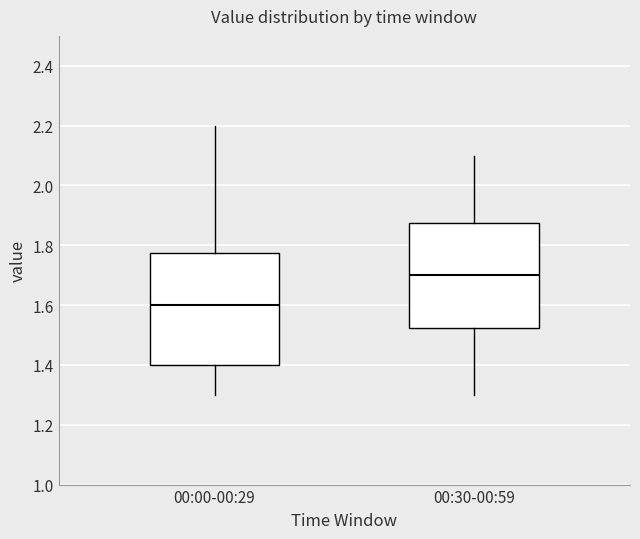

Reading left to right, read every box against the y-axis: the position of its median line, the range the box covers, and the ends of its whiskers. The values are not printed on the chart, so give them approximately, as read against the axis.

00:00-00:29: median 1.60, box 1.40 to 1.78, whiskers 1.30 to 2.20
00:30-00:59: median 1.70, box 1.52 to 1.88, whiskers 1.30 to 2.10